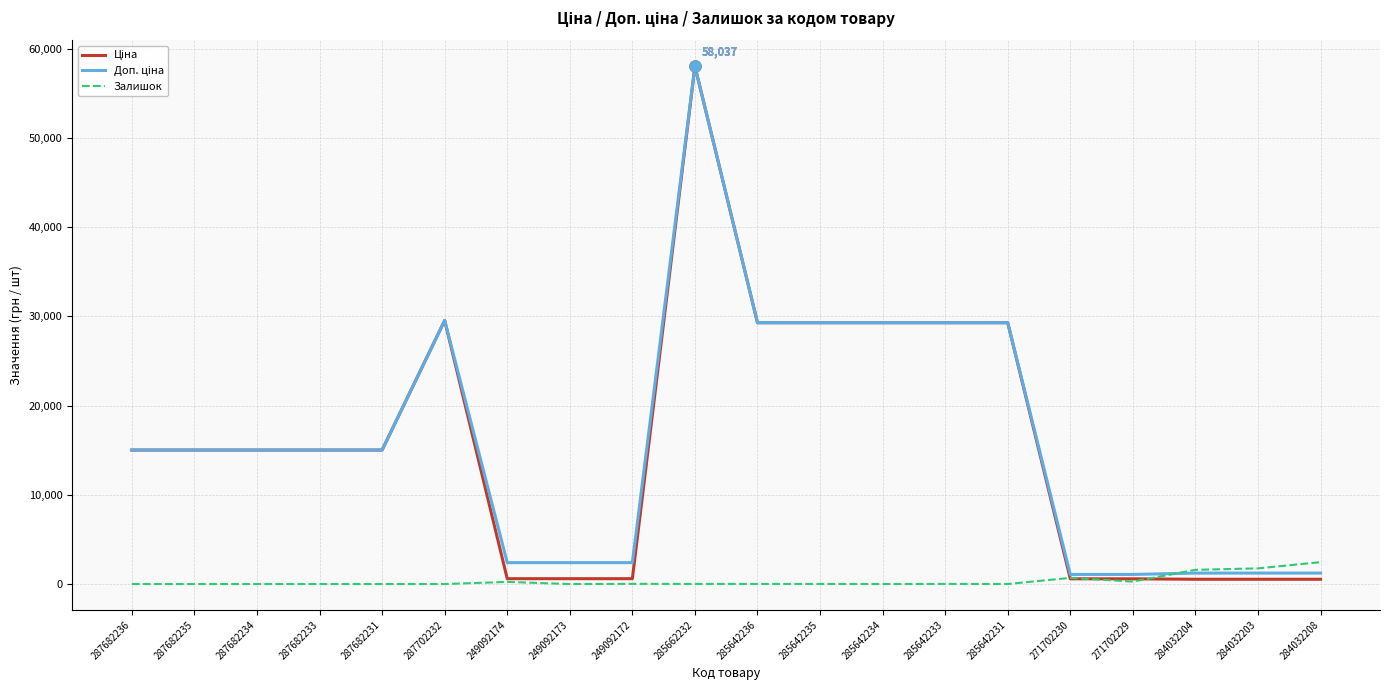

Which label corresponds to the largest value in the chart?

285662232